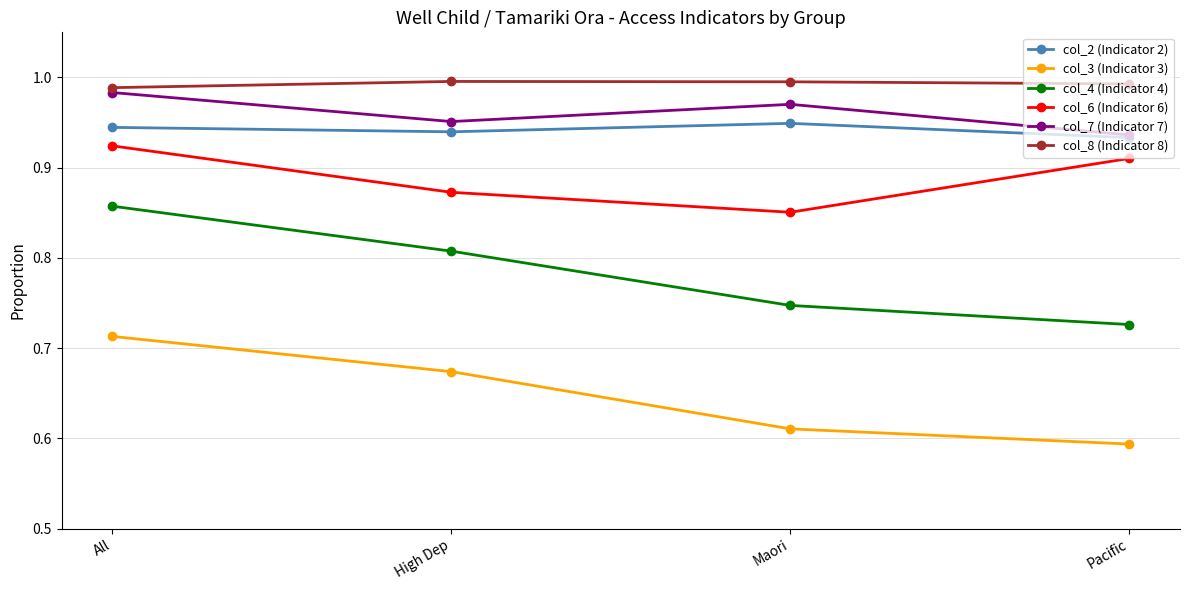

Is the value of col_7 (Indicator 7) at Maori greater than the value of col_6 (Indicator 6) at All?

Yes